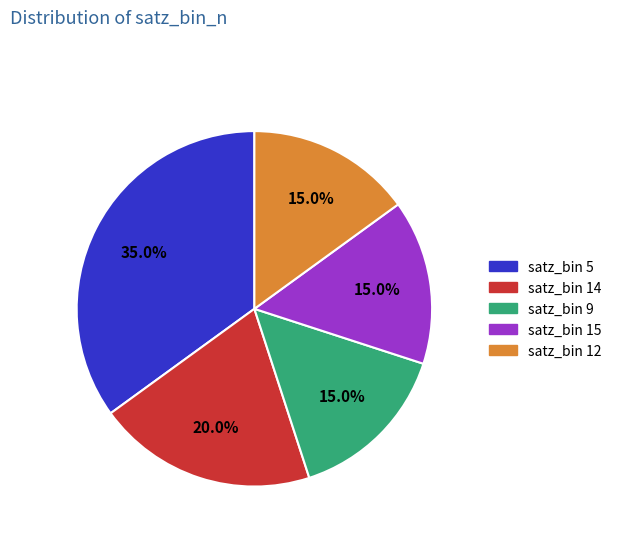

To the nearest percent, what is the average slice percentage?

20%